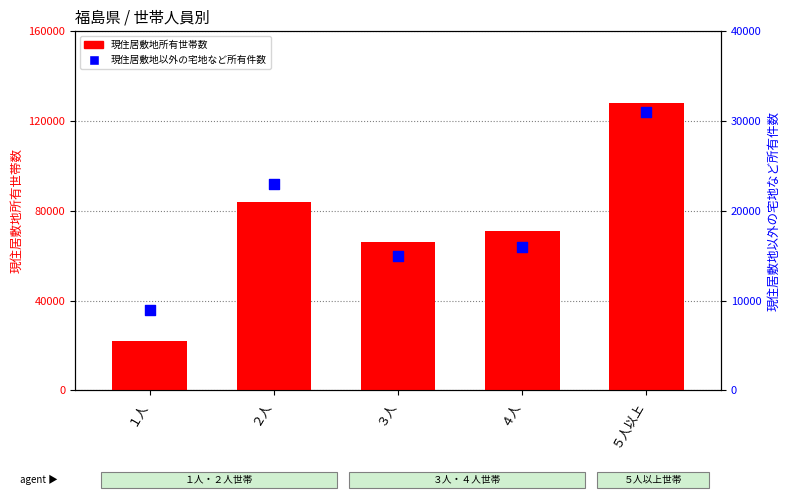

At which category is the sum across all series the highest?

５人以上